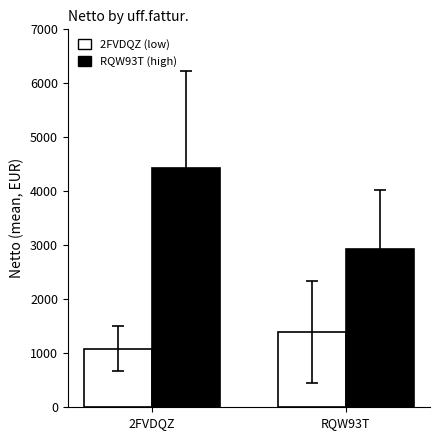

What is the total value across all series at 2FVDQZ?

5519.6